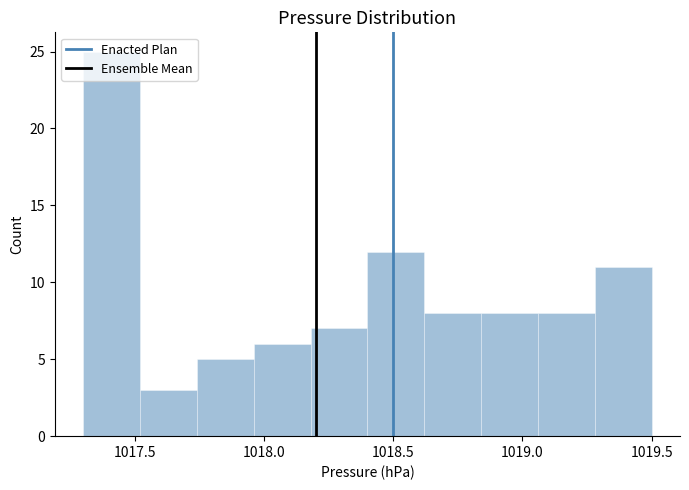

How tall is the bar that spans 1018.84 to 1019.06 on the x-axis? Neither the bar edges nor the heights are printed on the chart, so give them approximately, as read against the axes.

8